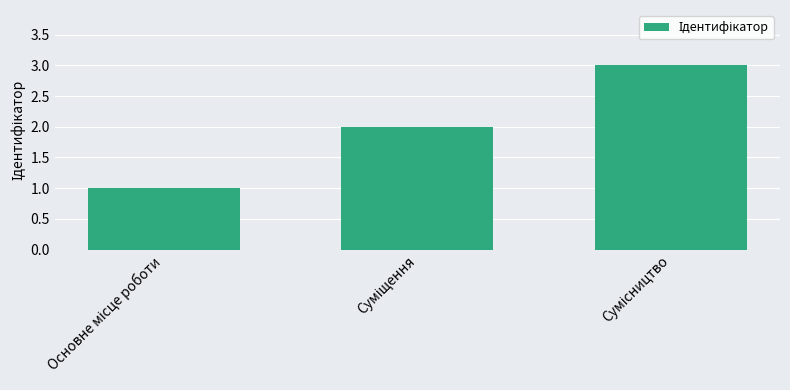

Reading left to right, transcribe all the data shown in this chart.

1	2	3